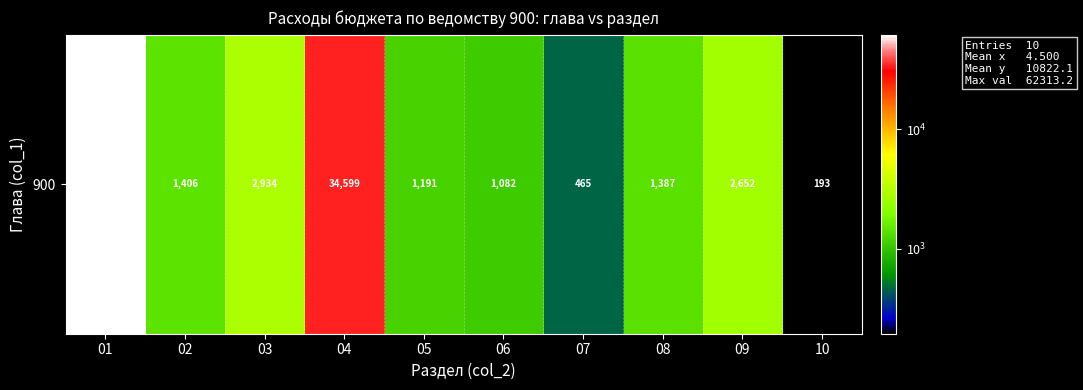

What is the change in value from 02 to 06?

-323.4